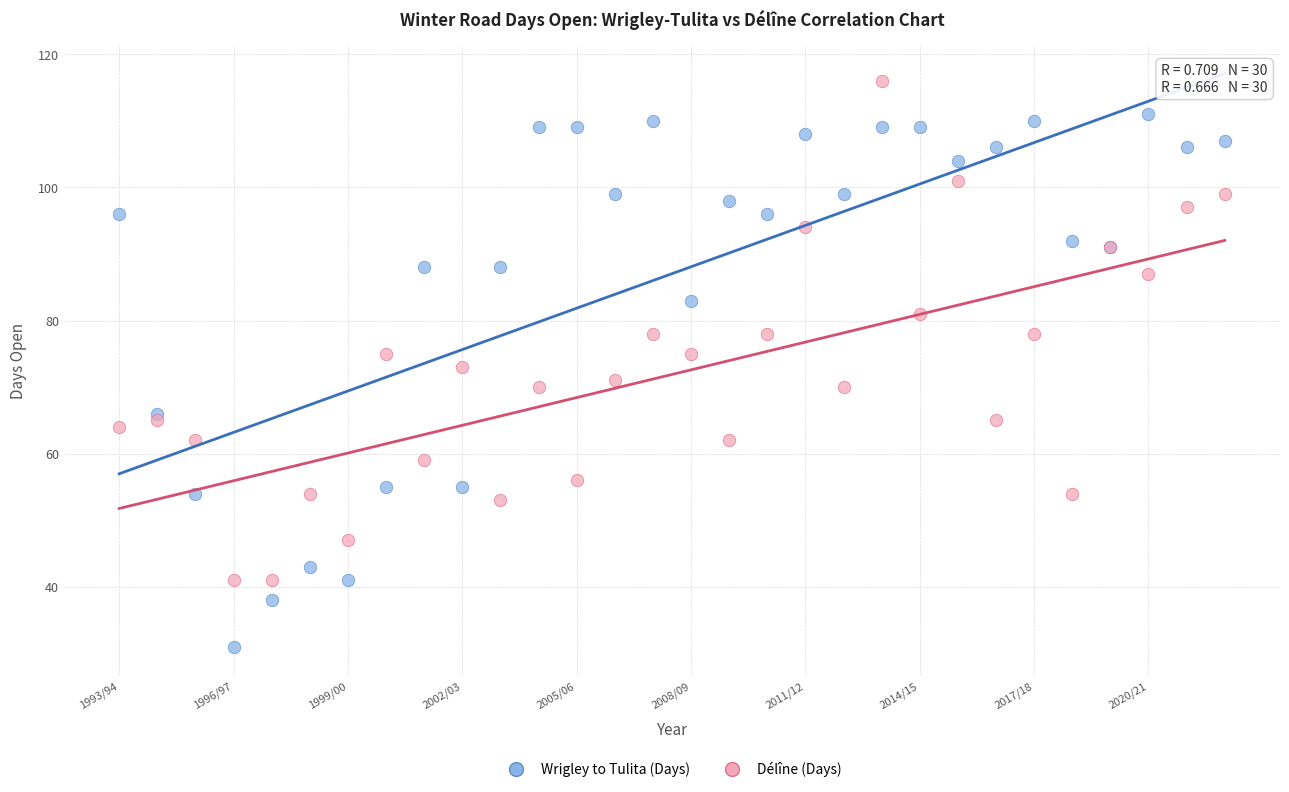

Which series has the widest spread of Y values?

Wrigley to Tulita (Days)